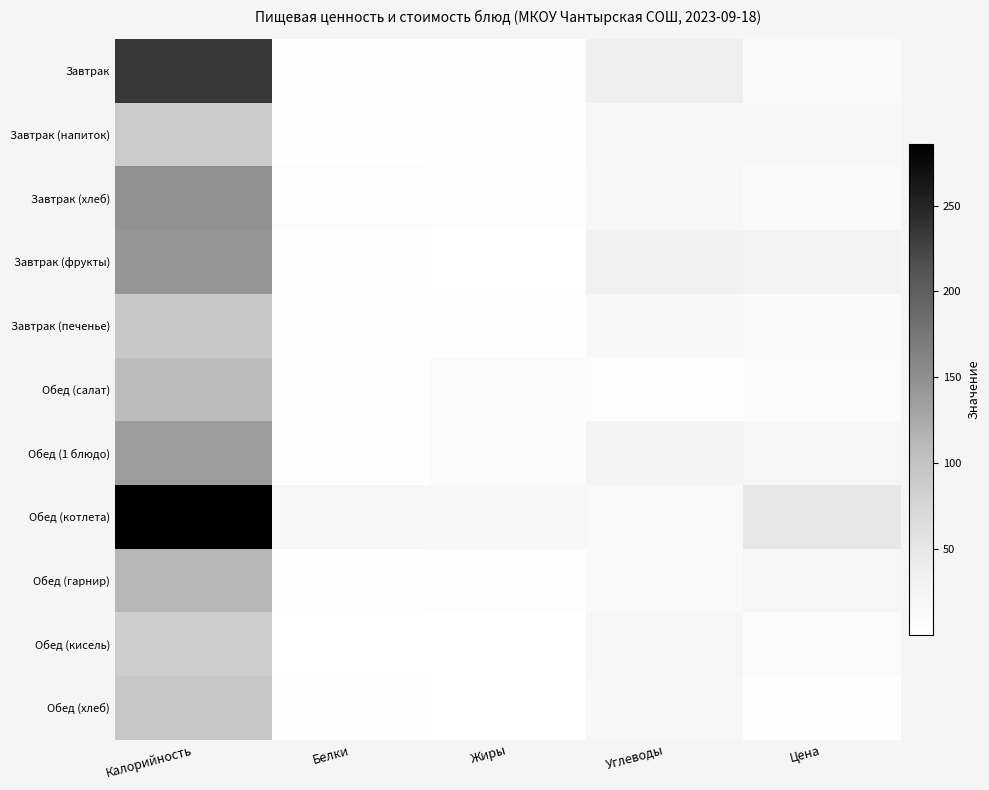

At how many categories does at least one series exceed 230?

1